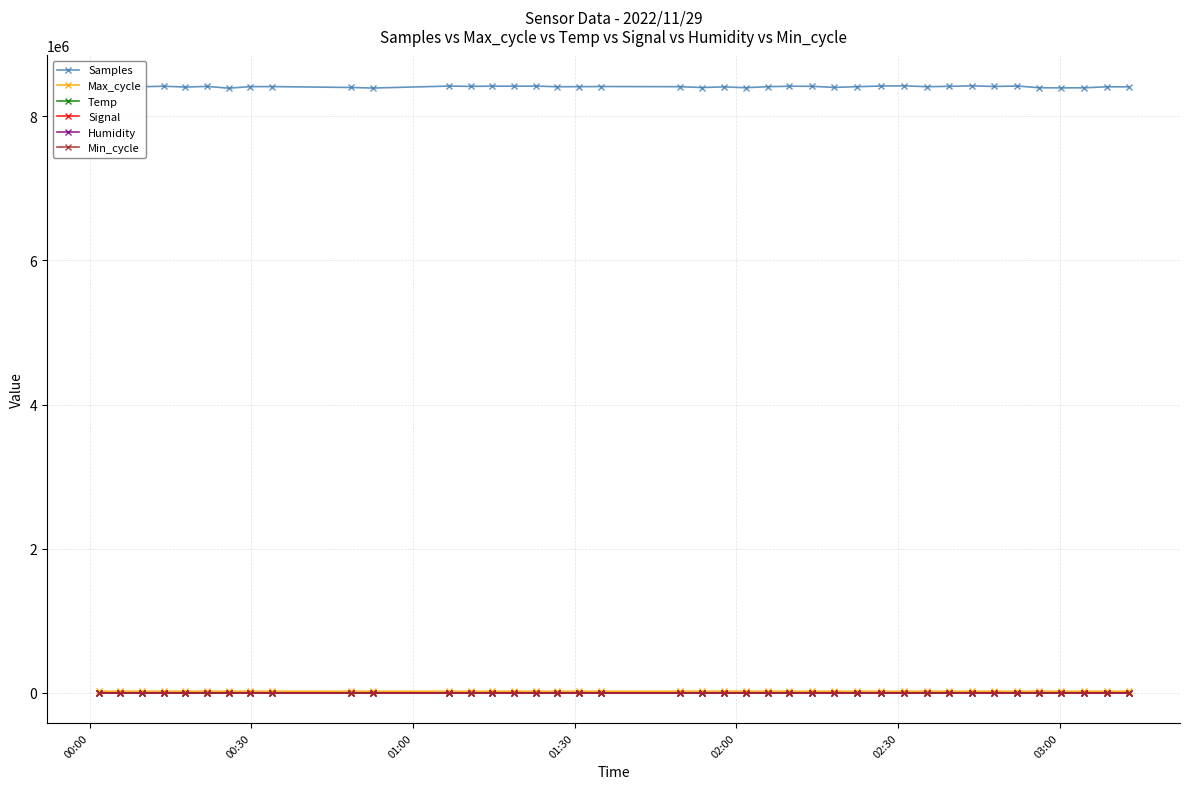

True or false: Temp and Humidity intersect in this chart.

False